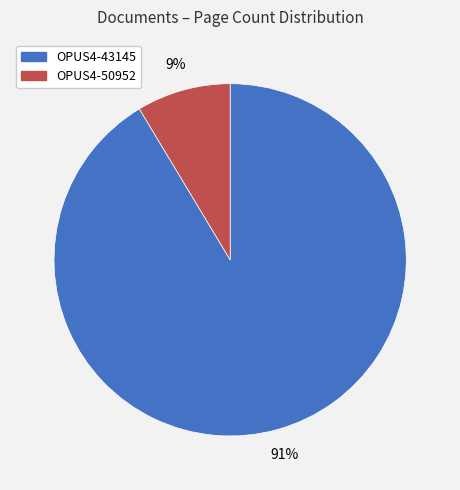

The OPUS4-50952 slice represents 17% of the pie. True or false?

False